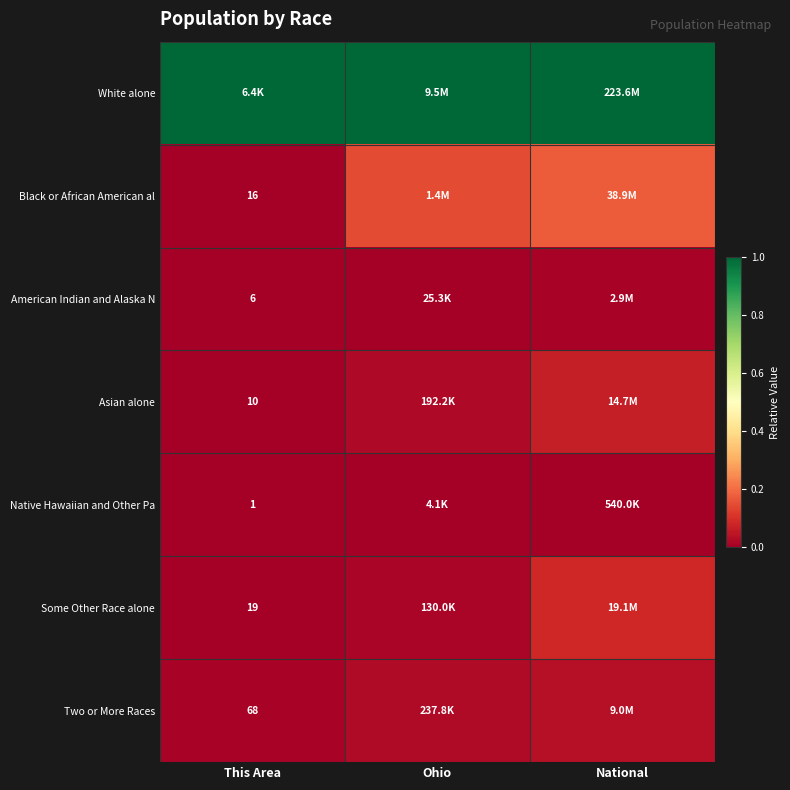

Is the value of Some Other Race alone at Ohio greater than the value of Two or More Races at Ohio?

No